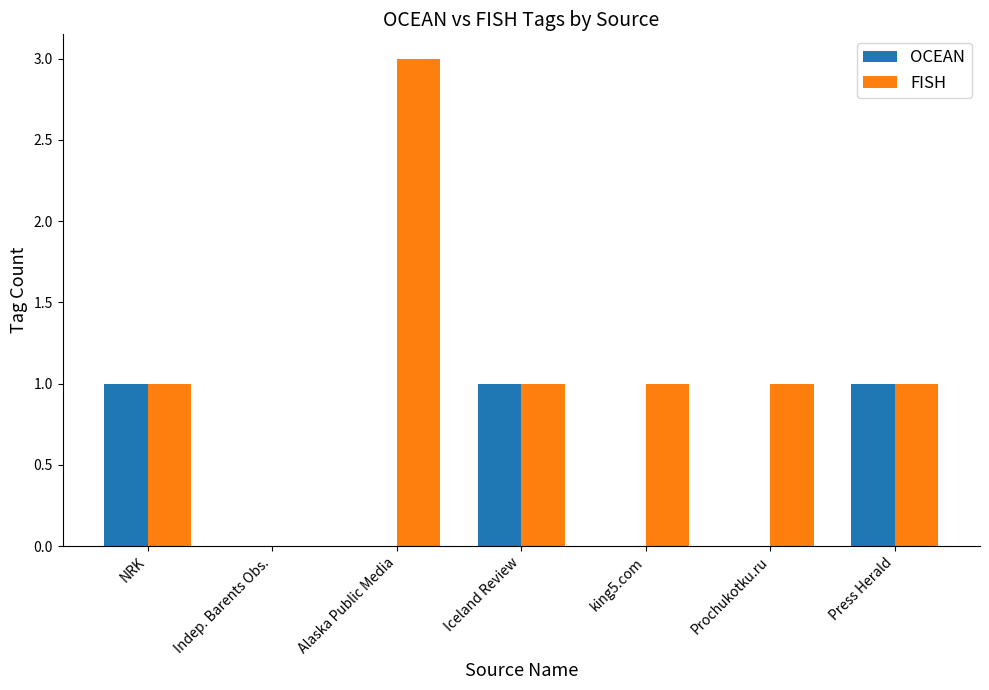

Which series has the largest total across all categories?

FISH